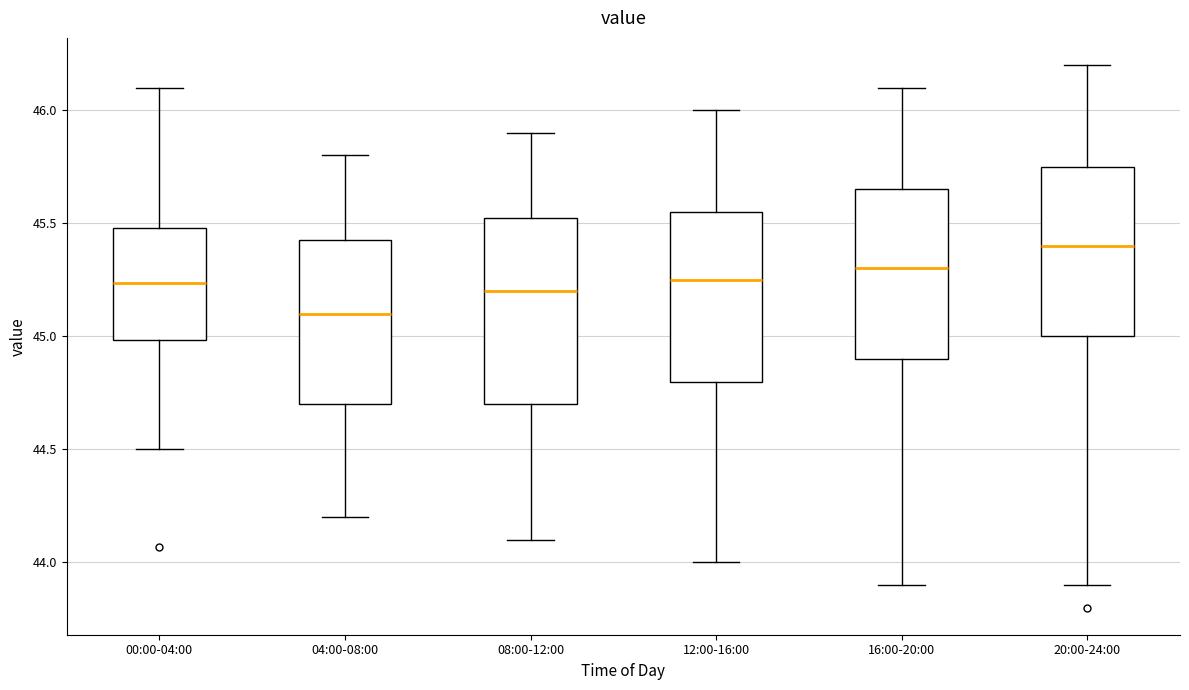

Which box is the tallest, from its lower edge to its upper edge?

08:00-12:00